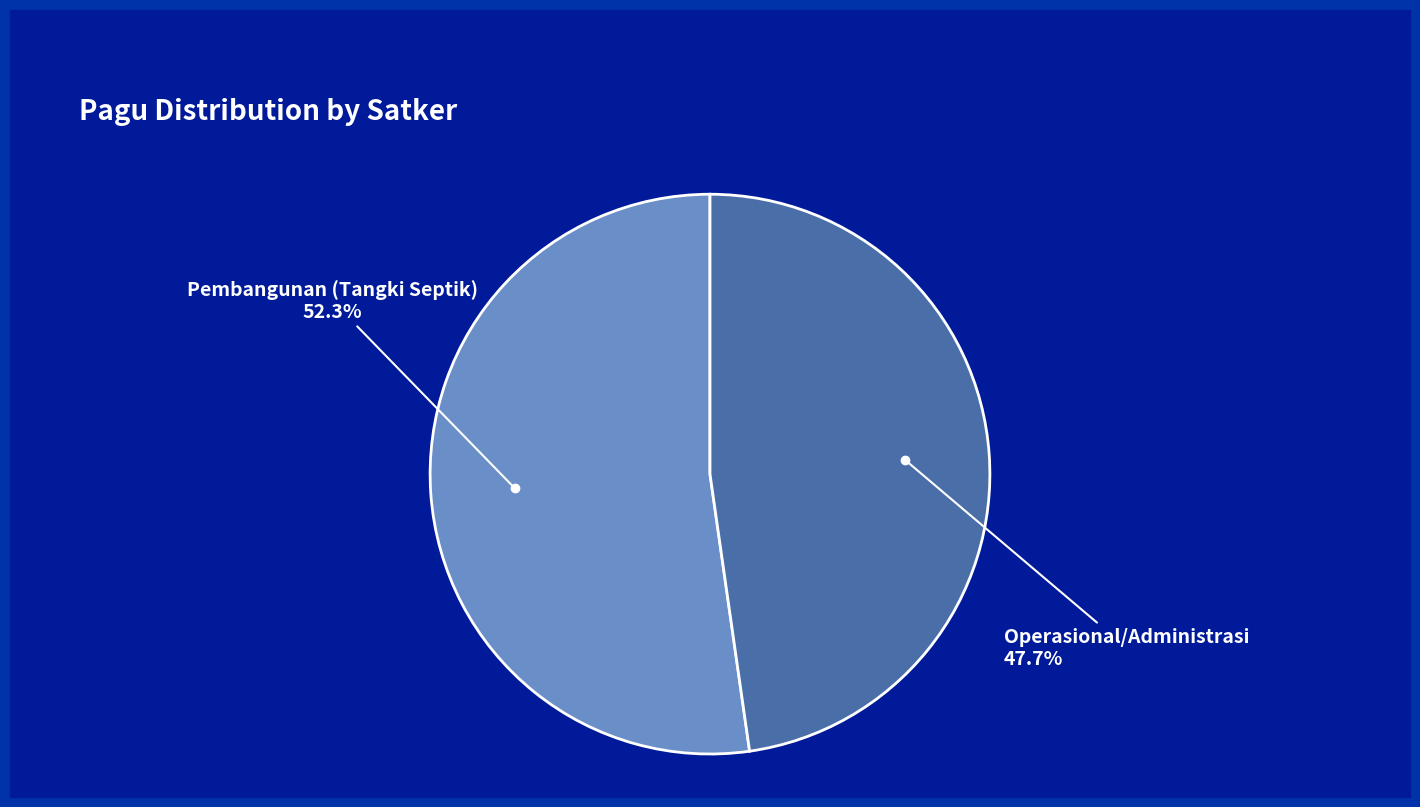

Which slice is the largest?

Pembangunan (Tangki Septik)